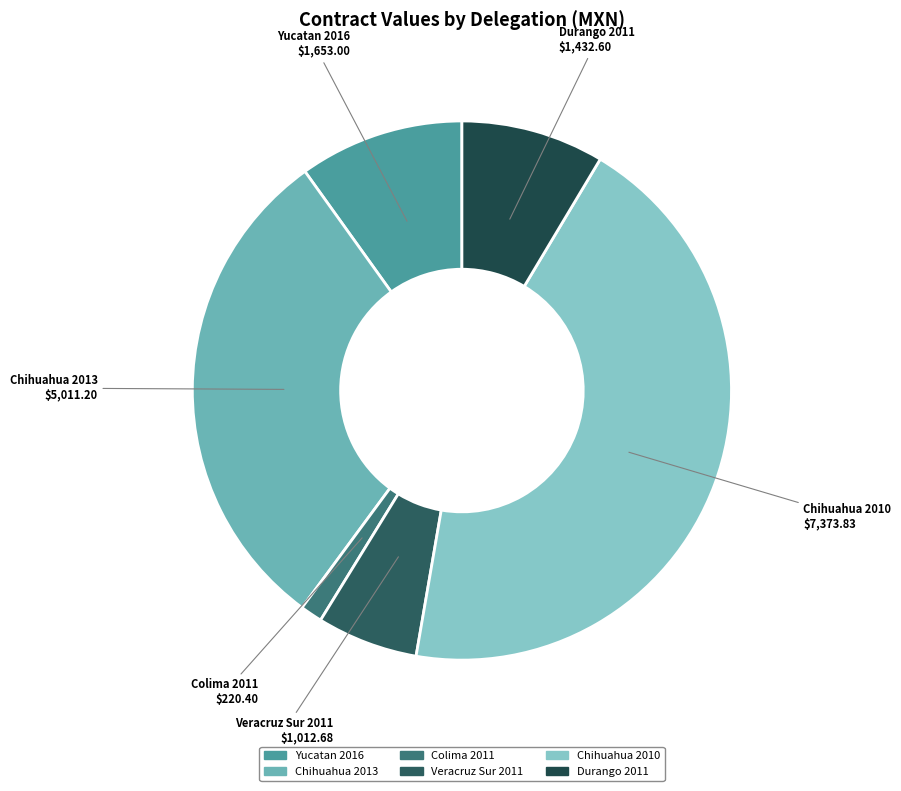

Does Chihuahua 2013 represent more than half of the total?

No